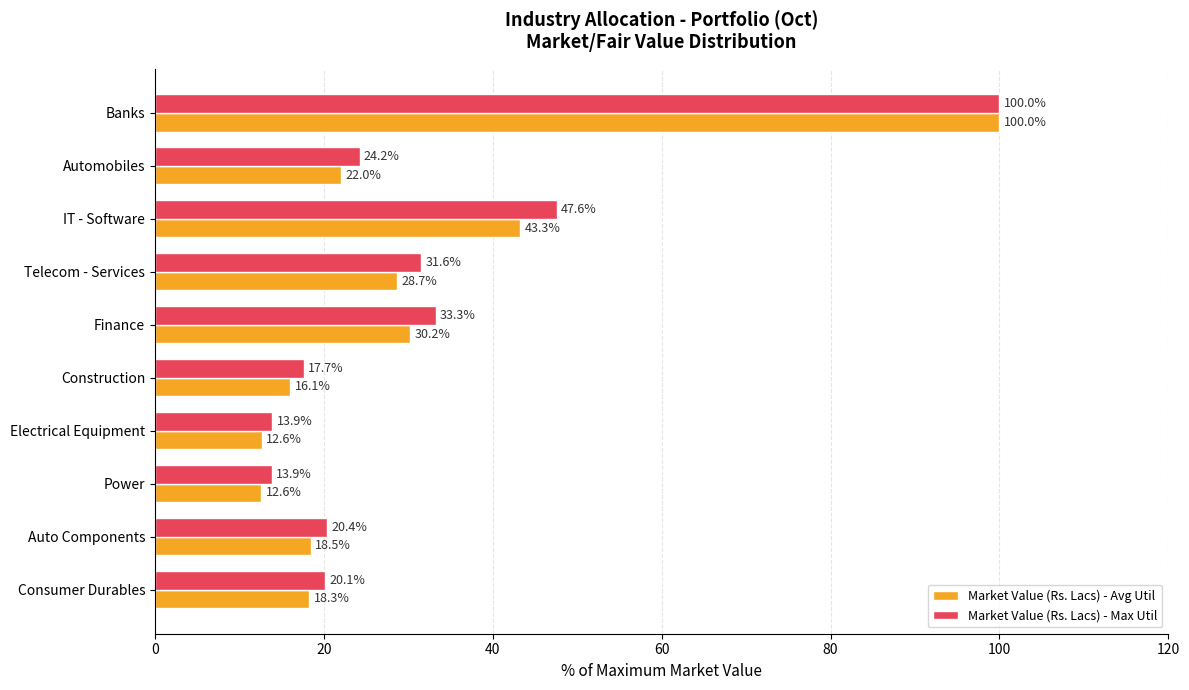

List the series in order of their overall mean, highest first.

Market Value (Rs. Lacs) - Max Util, Market Value (Rs. Lacs) - Avg Util